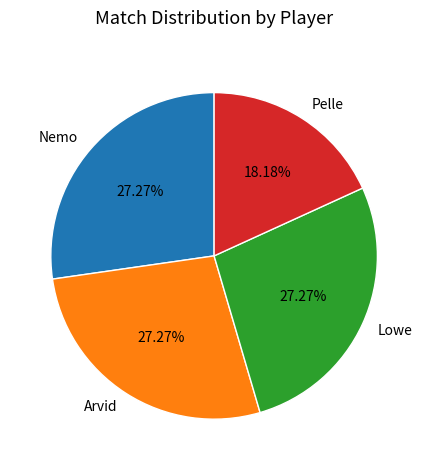

What percentage do Pelle and Lowe together represent?

45.5%